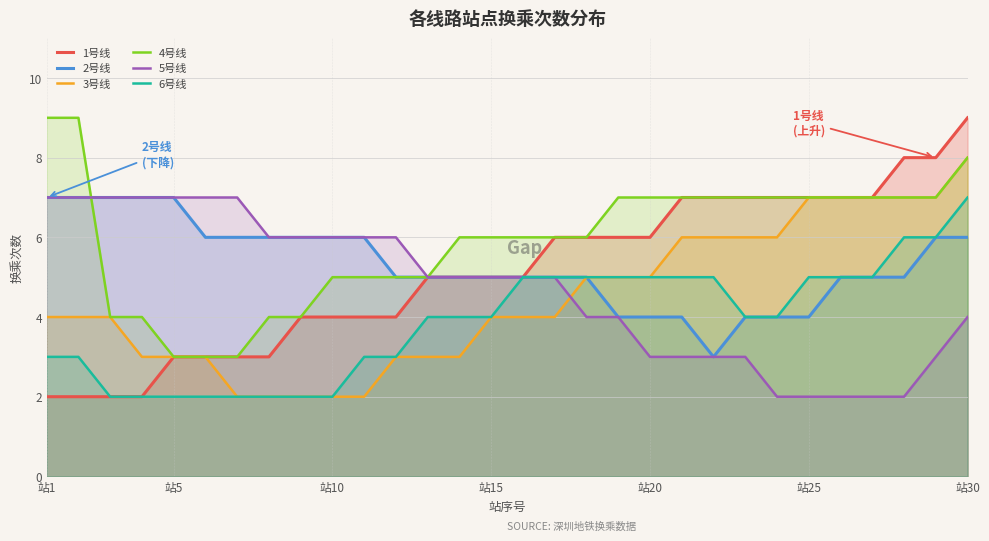

How many data points in 4号线 are above 6?

14